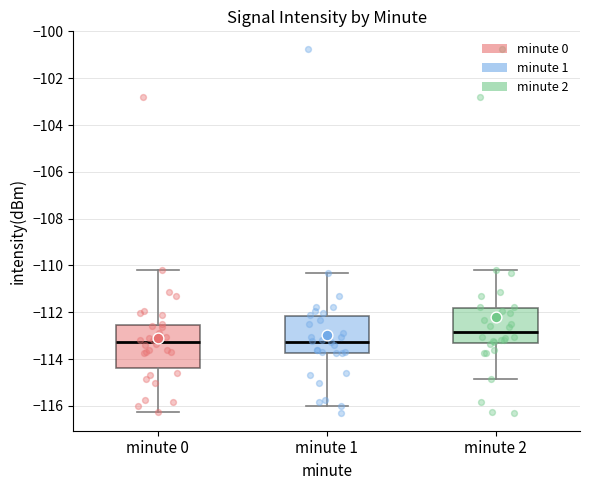

Which box is the tallest, from its lower edge to its upper edge?

minute 0